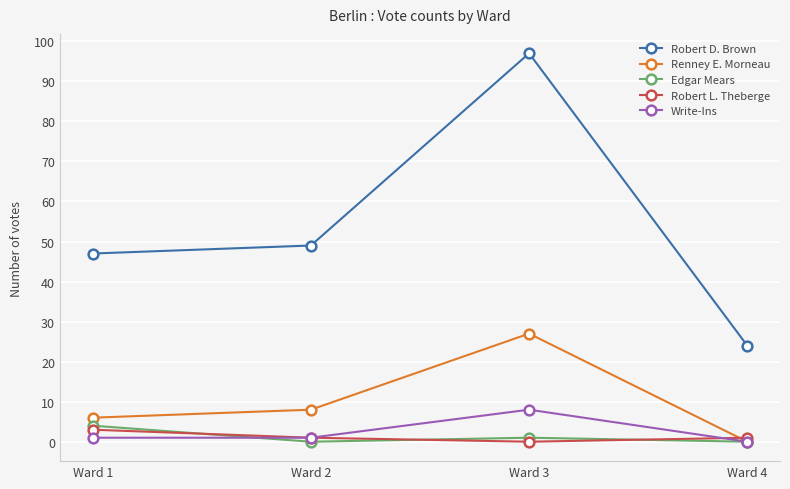

What is the value of the Edgar Mears point at the 1st from the left?

4